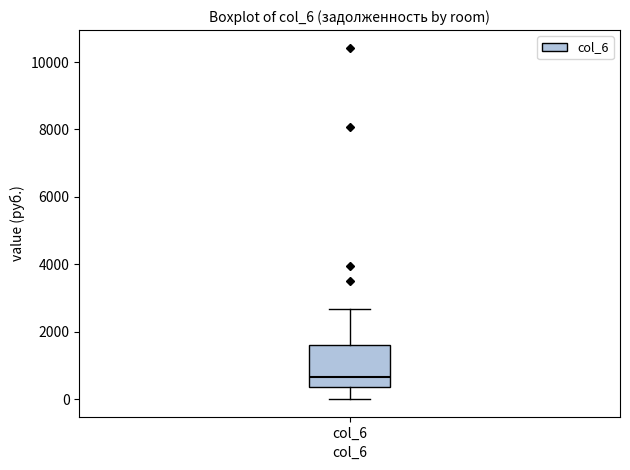

Where is the upper edge of the box for col_6 on the y-axis? The values are not printed on the chart, so give them approximately, as read against the axis.

1600